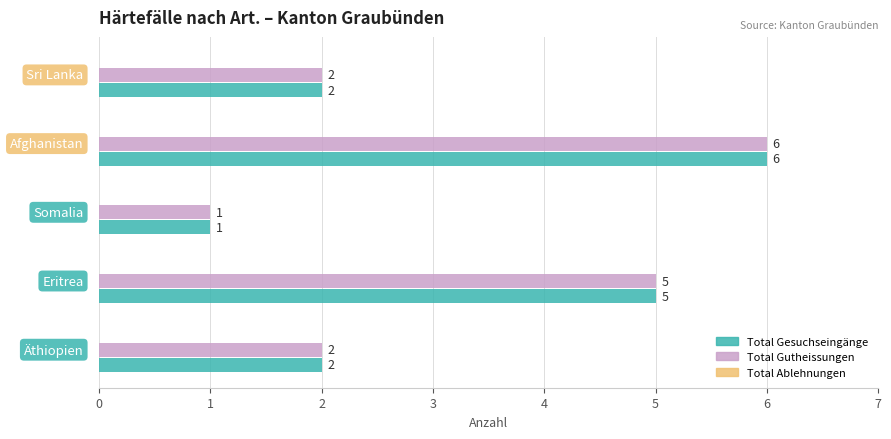

What is the difference between the second highest and minimum values in the Total Gutheissungen series?

4